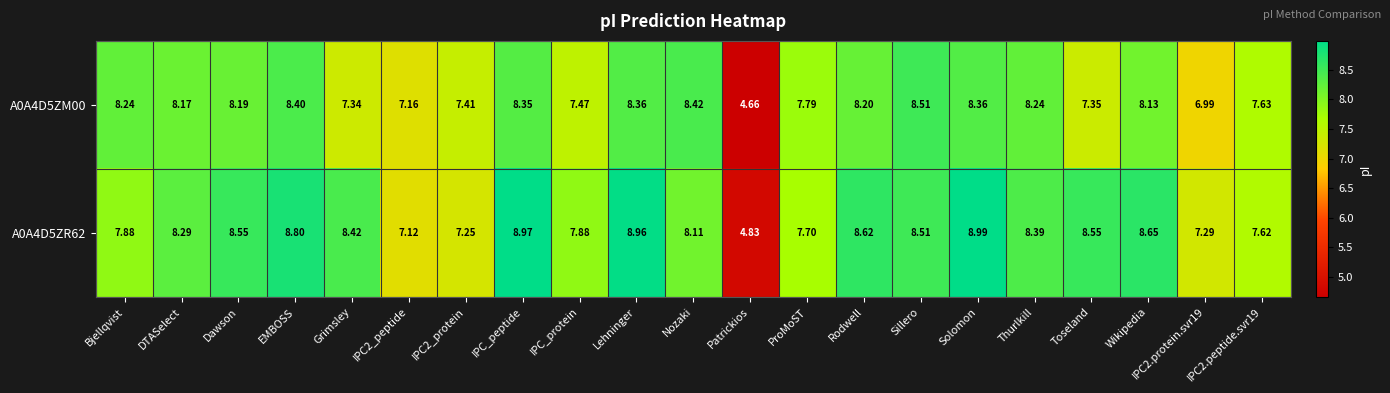

How many data points in A0A4D5ZM00 are less than 8?

9